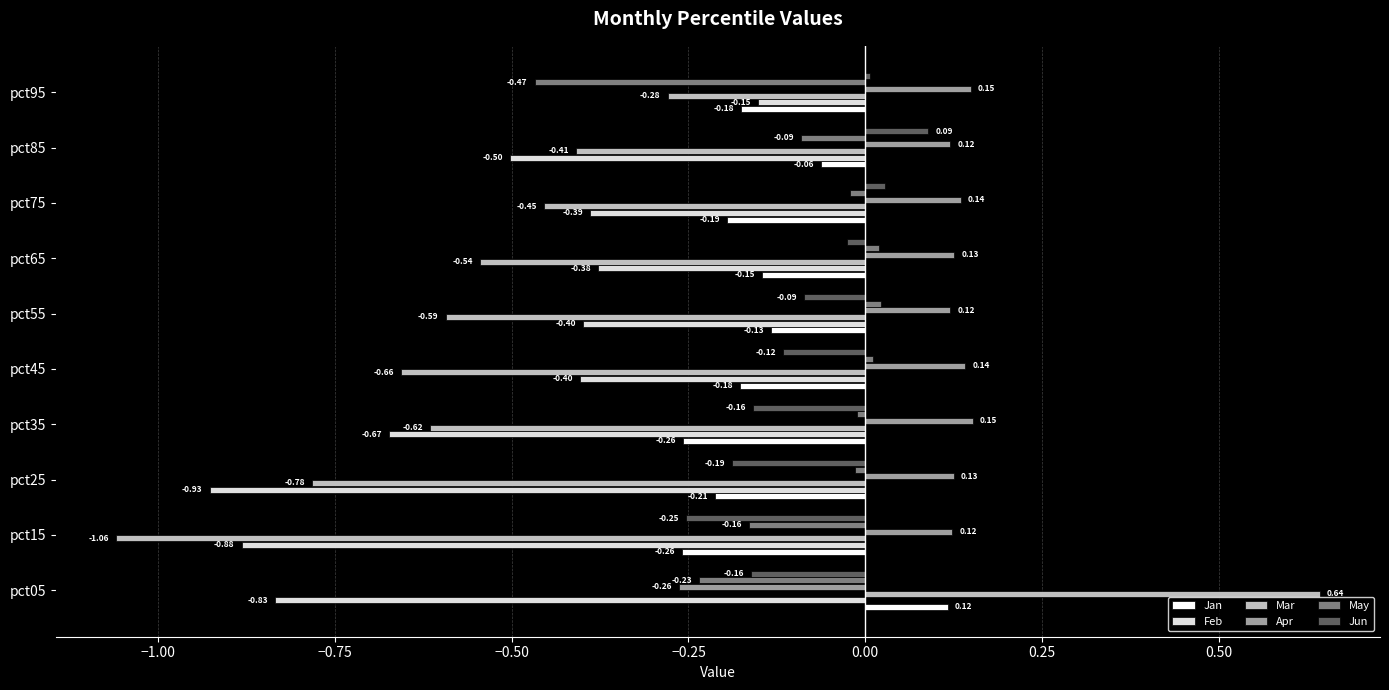

List the series in order of their peak value, lowest first.

Feb, May, Jun, Jan, Apr, Mar